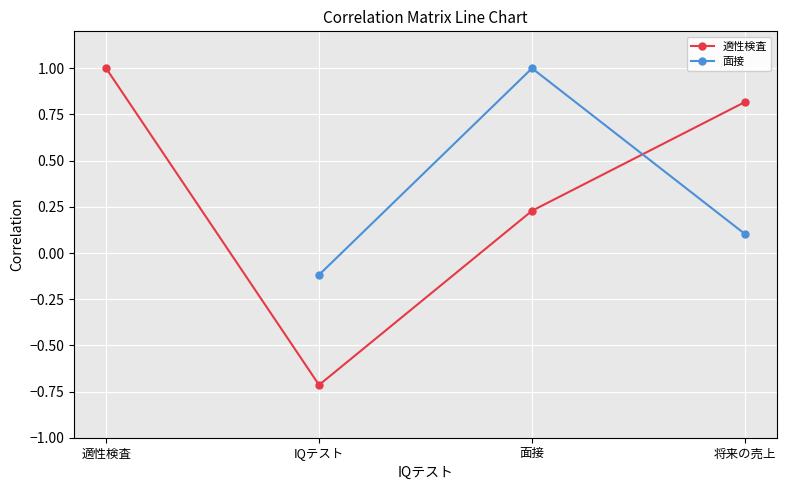

Does the chart display data point markers on the line(s)?

Yes